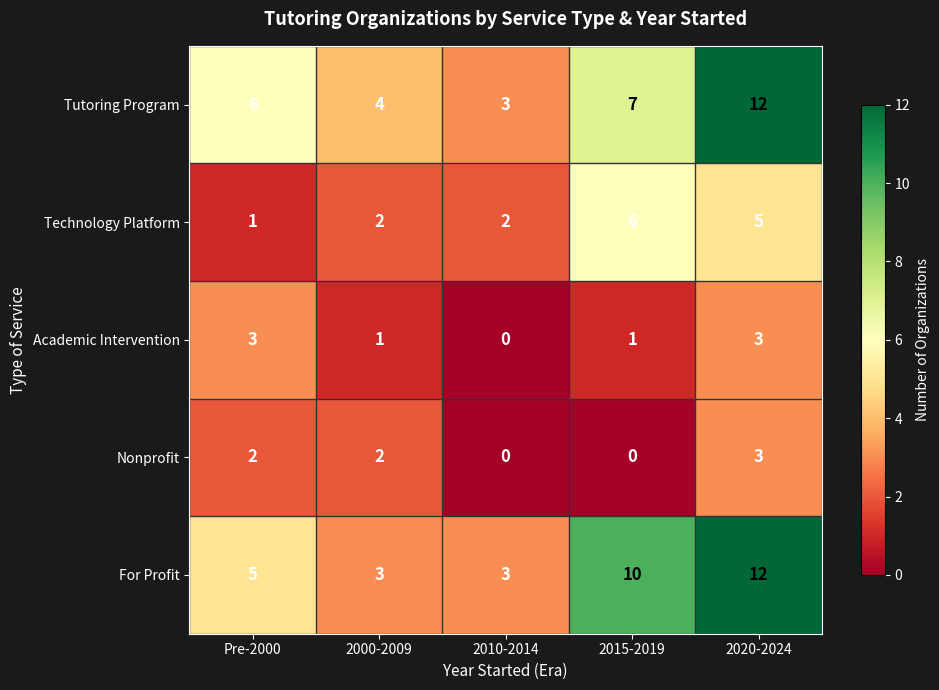

What is the sum of all For Profit values?

33